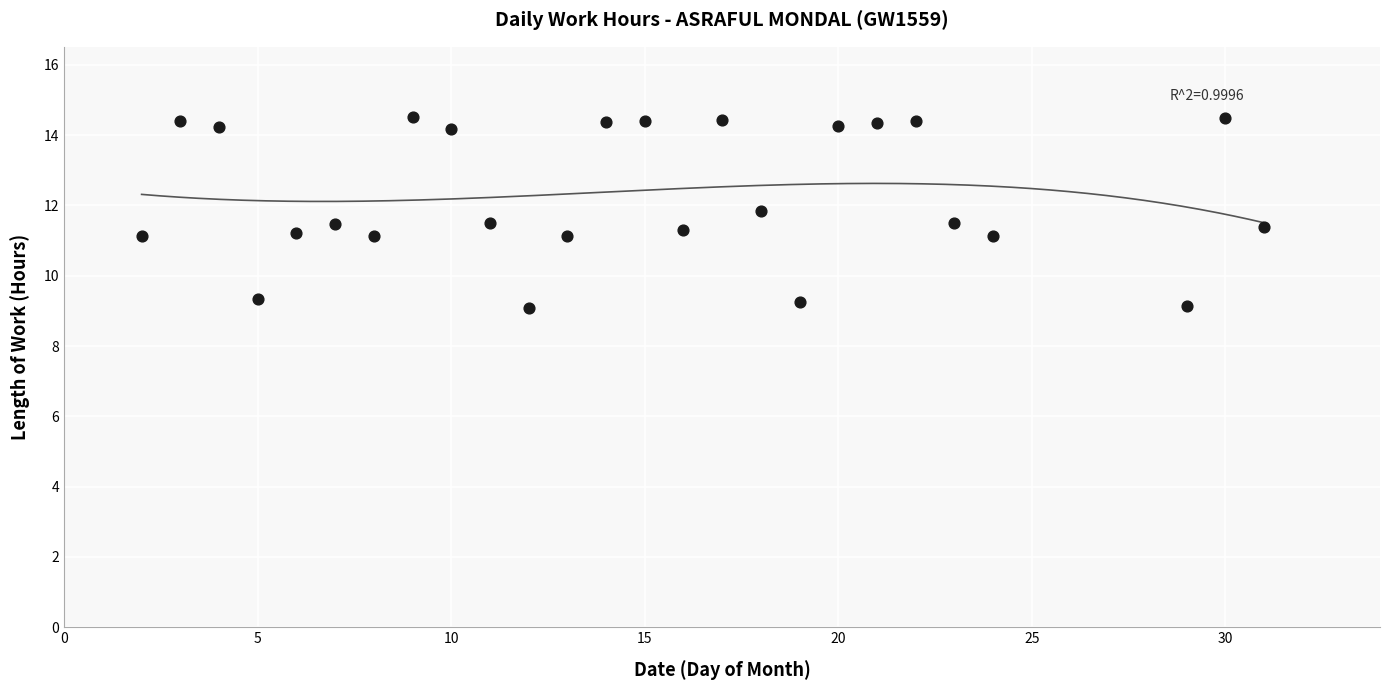

What is the range of Y values (max minus min)?

5.4